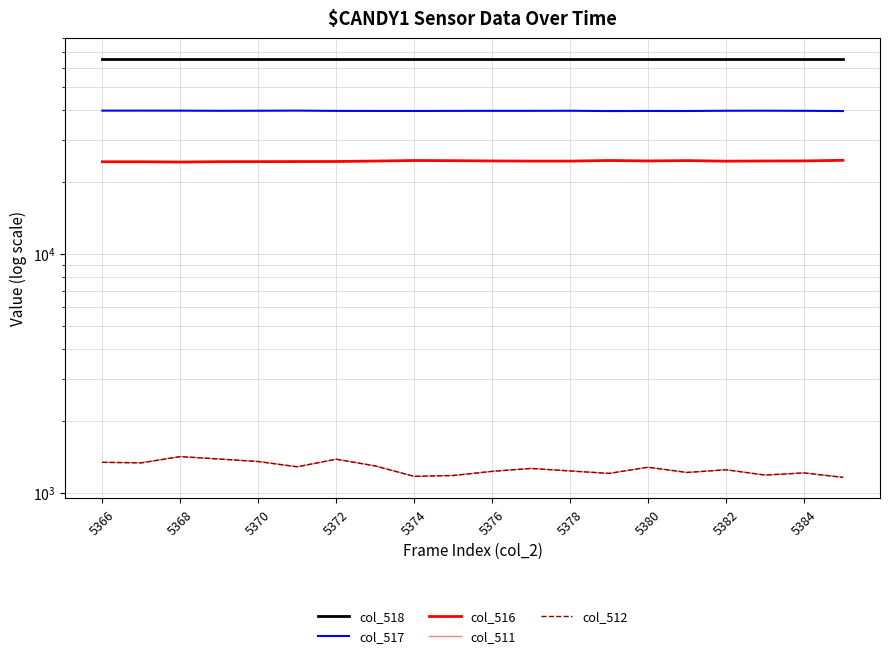

How many series are shown in this chart?

5